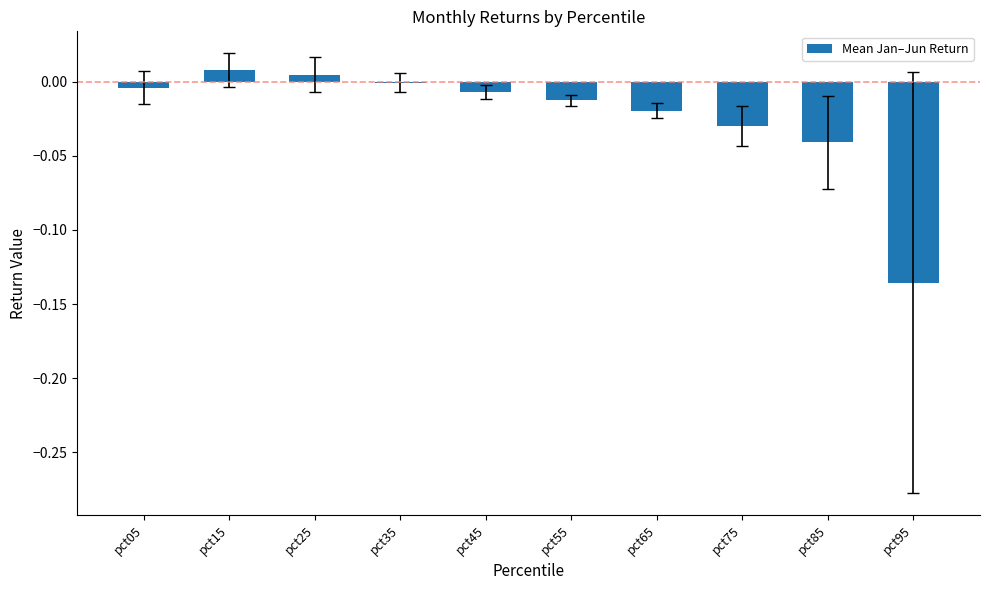

Where does the data first go above 0?

pct15